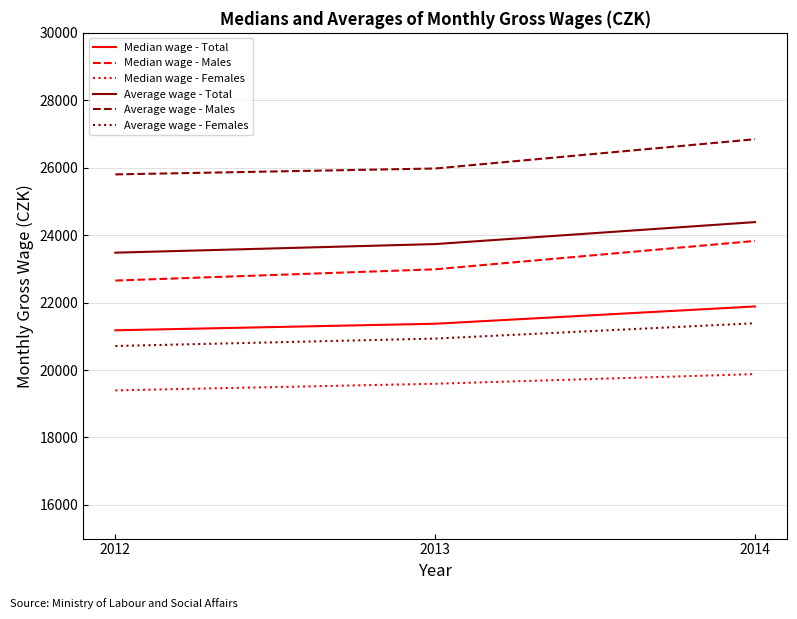

Reading left to right, transcribe all the data shown in this chart.

Median wage - Total: 21178	21372	21885
Median wage - Males: 22653	22987	23828
Median wage - Females: 19396	19592	19879
Average wage - Total: 23480	23735	24387
Average wage - Males: 25802	25977	26845
Average wage - Females: 20712	20932	21387